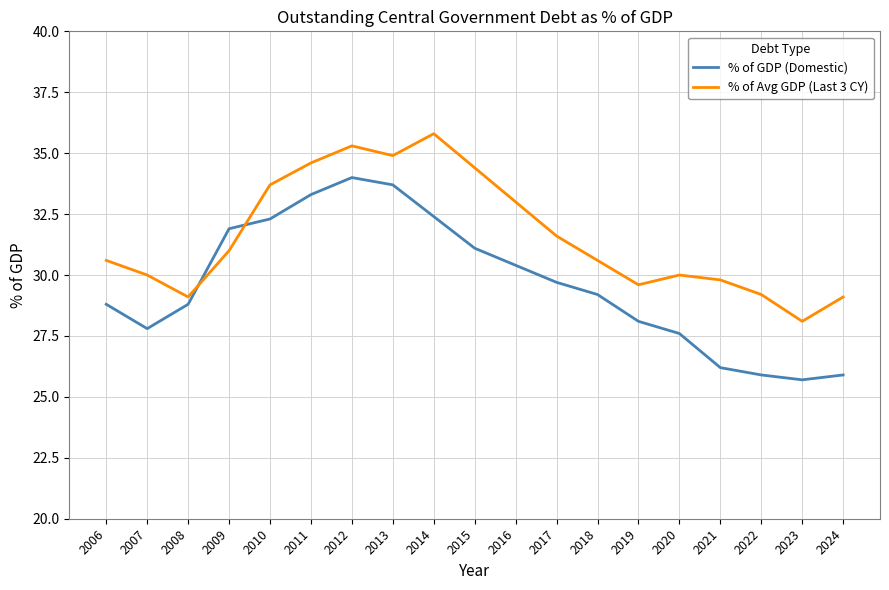

Does the chart have visible grid lines?

Yes